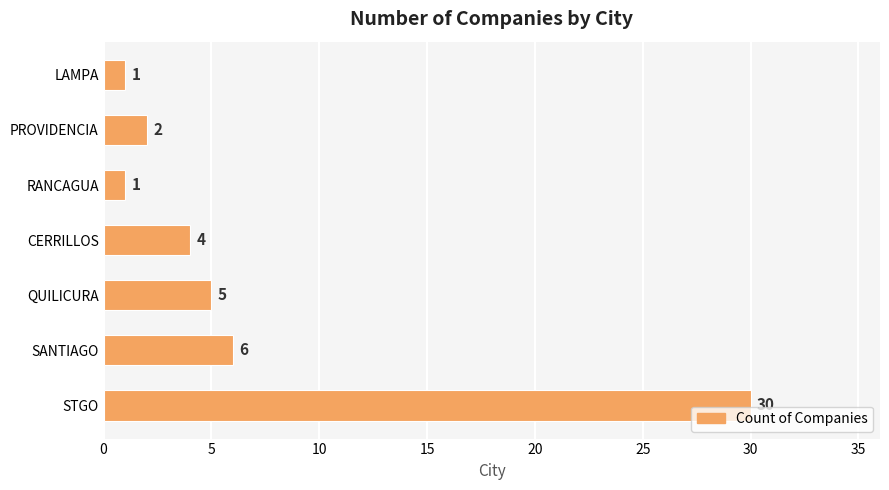

What is the change in value from QUILICURA to LAMPA?

-4